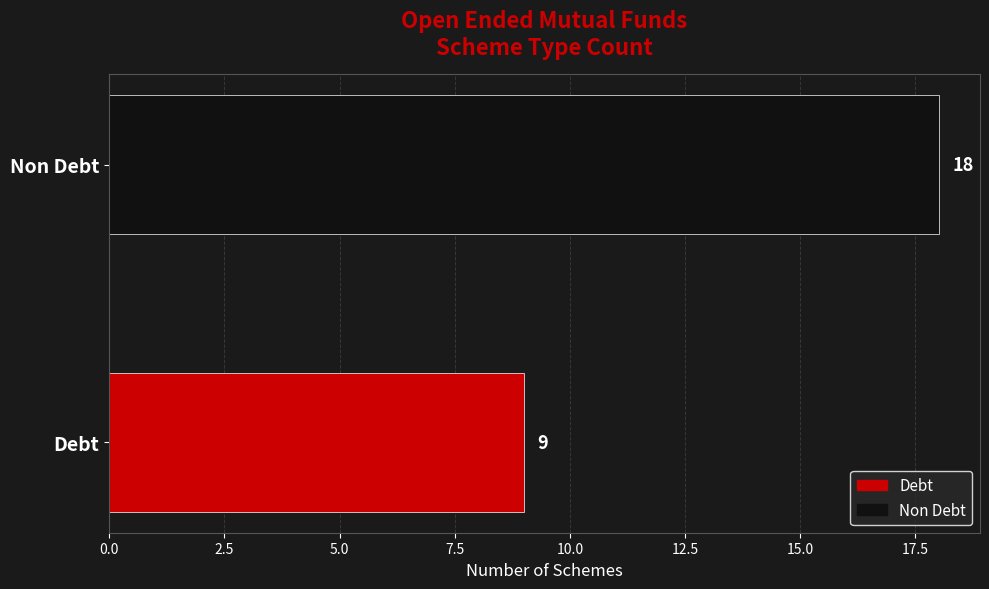

The chart shows a value of 18 at Non Debt. True or false?

True